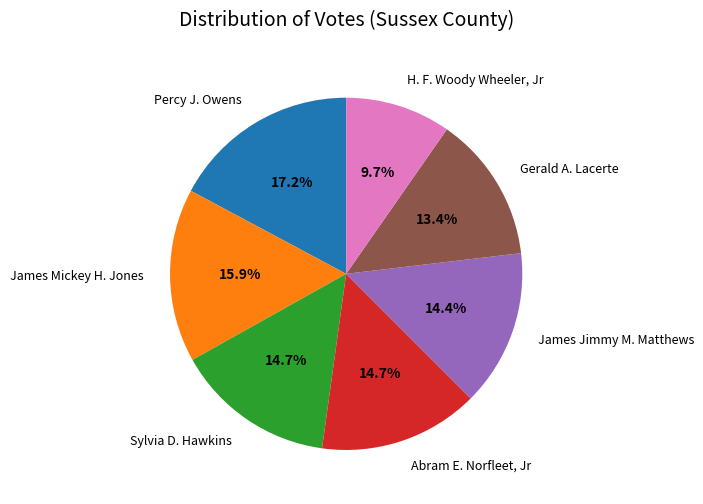

What is the ratio of the value at Percy J. Owens to the value at Gerald A. Lacerte?

1.3